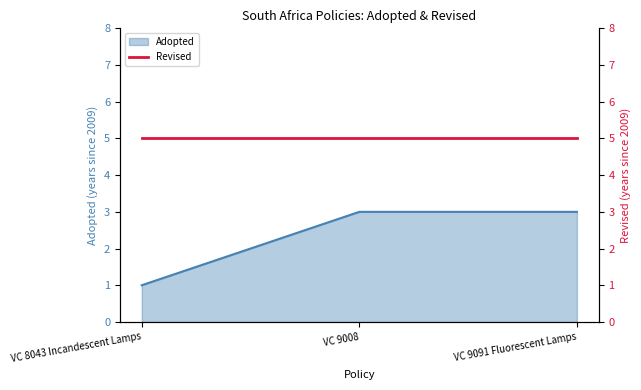

Rank the categories by value from highest to lowest.

VC 9008, VC 9091 Fluorescent Lamps, VC 8043 Incandescent Lamps